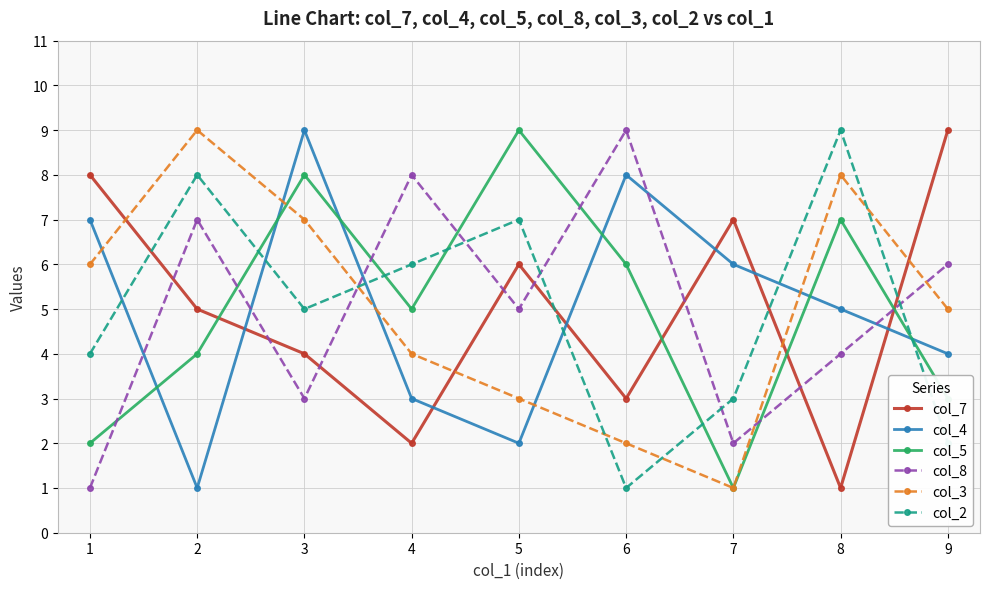

After their last crossing, which series has the higher values: col_8 or col_4?

col_8